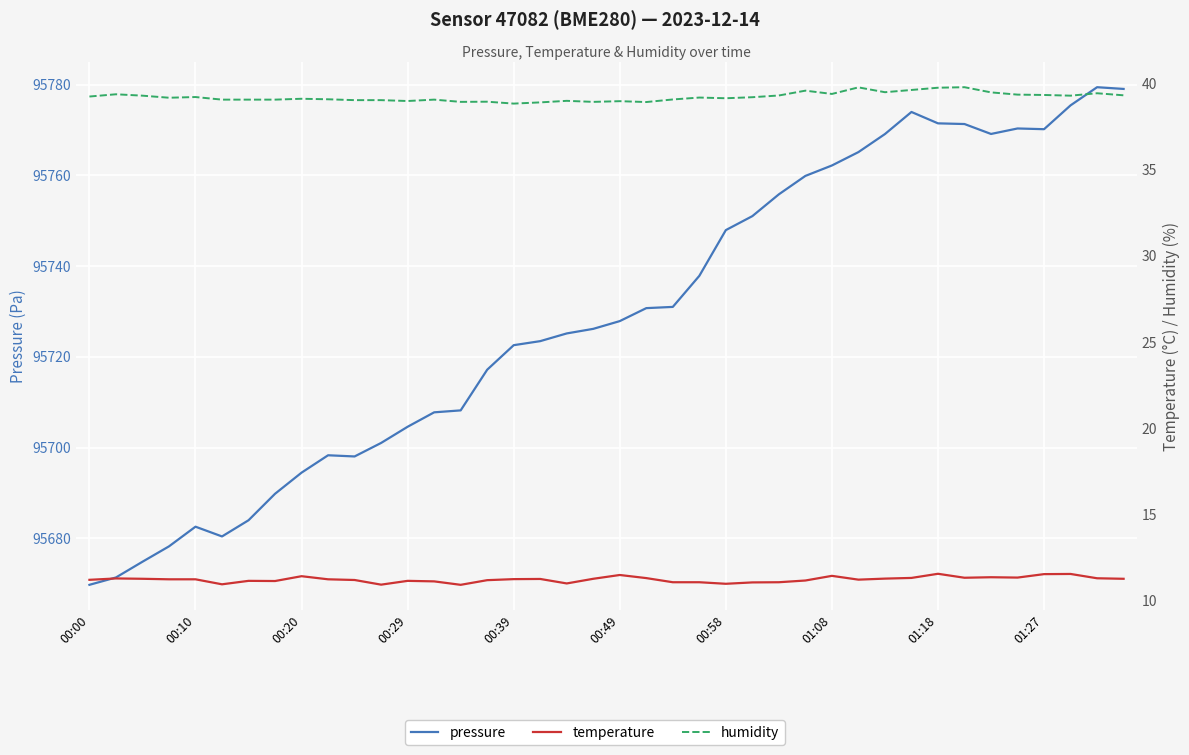

How many distinct data groups are displayed?

3